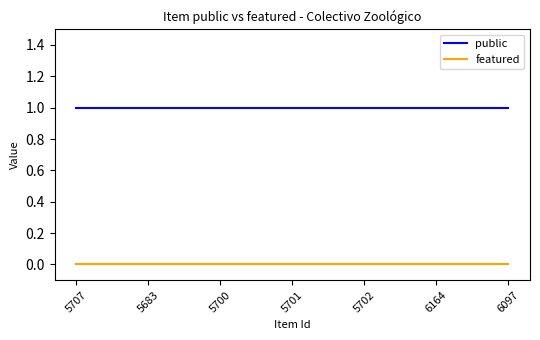

Which series has the largest total across all categories?

public